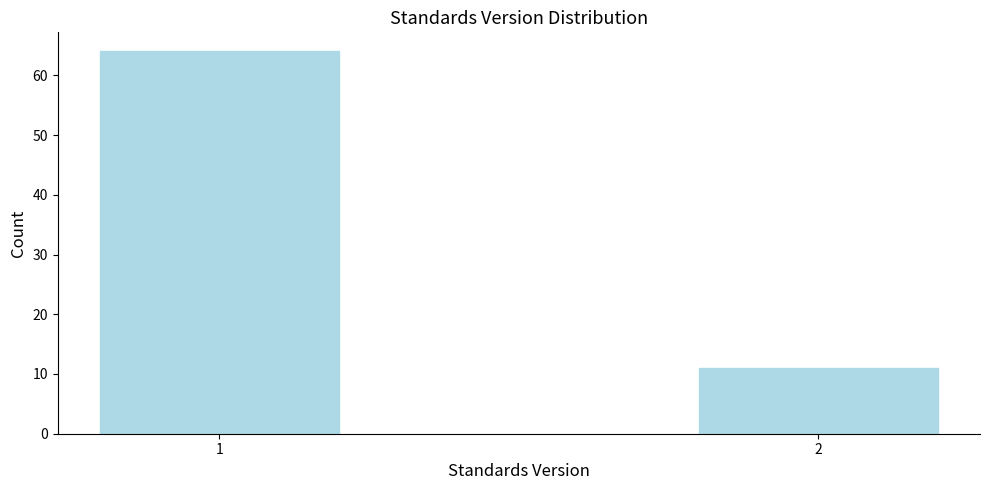

Reading left to right, transcribe all the data shown in this chart.

1=64	2=11